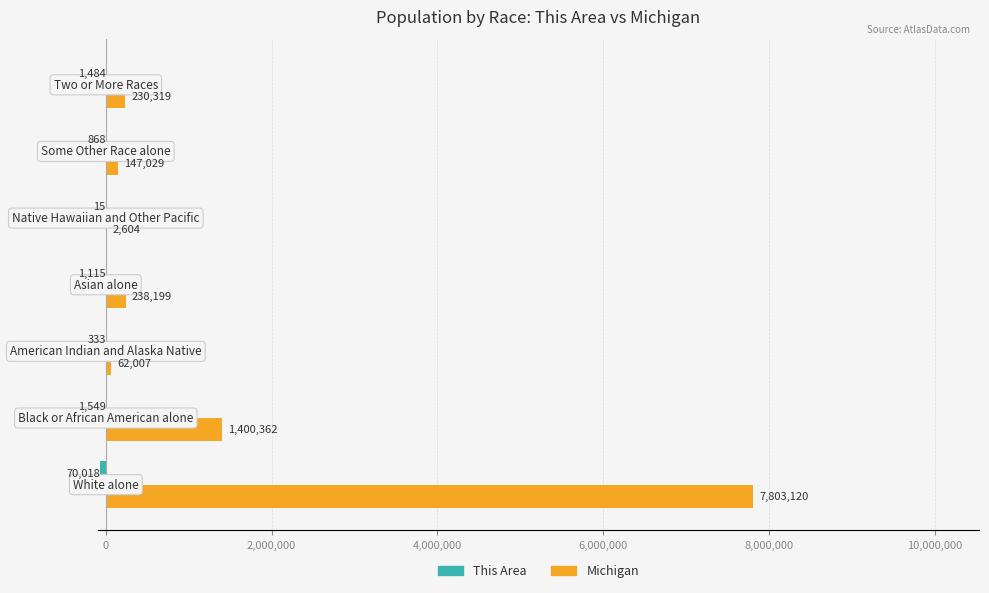

Which series has the largest total across all categories?

Michigan